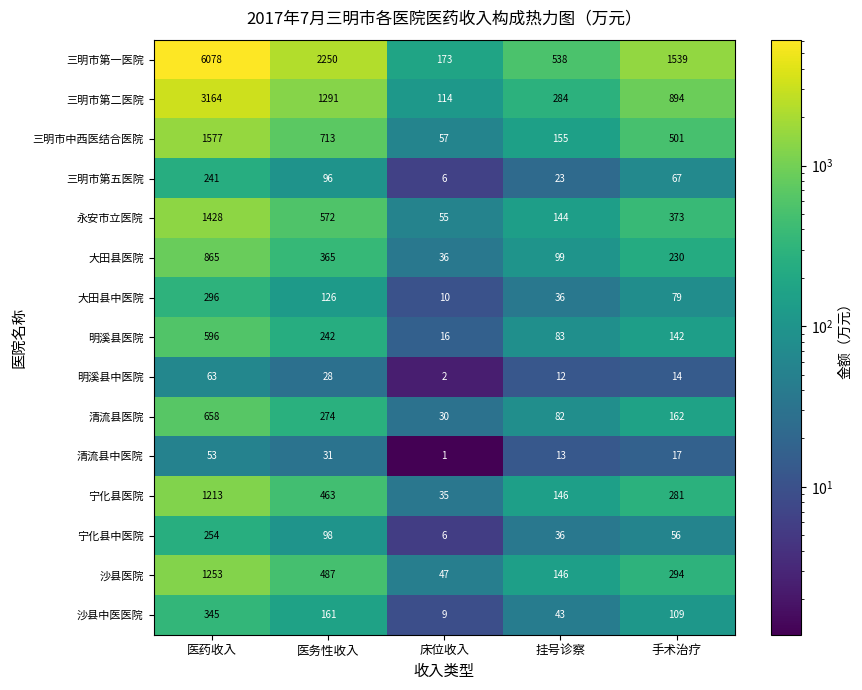

Is it true that 宁化县中医院 equals 55 at 医务性收入?

False